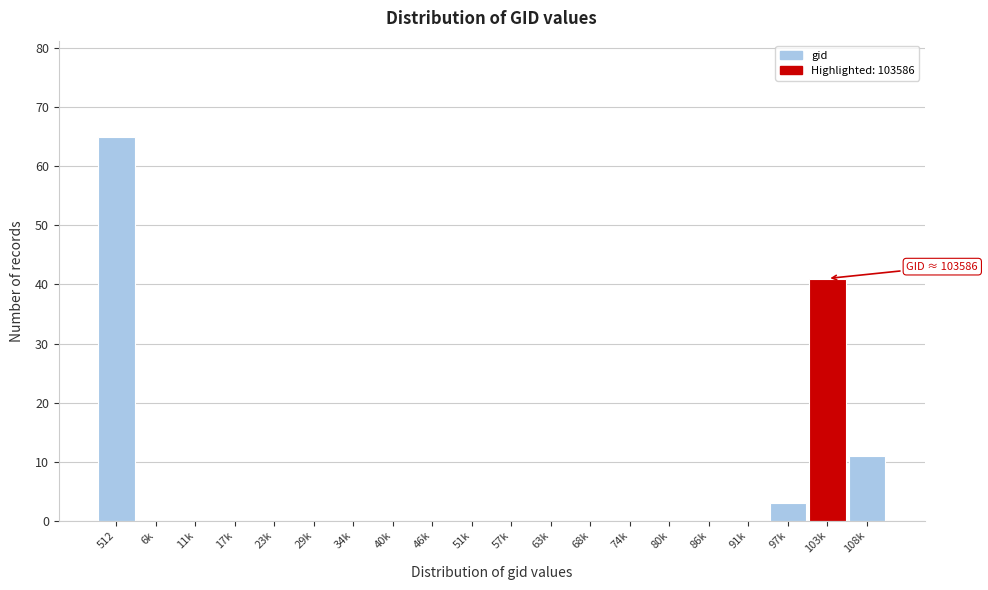

Reading right to left, transcribe all the data shown in this chart.

108k=11	103k=41	97k=3	91k=0	86k=0	80k=0	74k=0	68k=0	63k=0	57k=0	51k=0	46k=0	40k=0	34k=0	29k=0	23k=0	17k=0	11k=0	6k=0	512=65